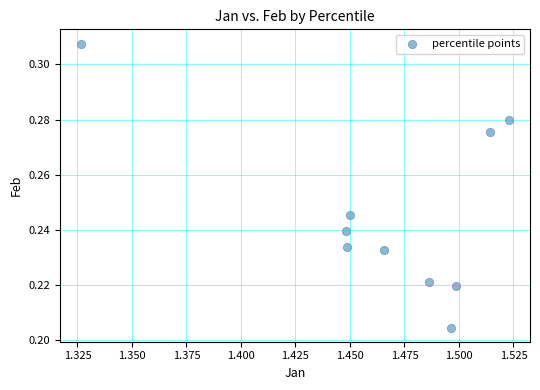

What is the average X value?

1.5